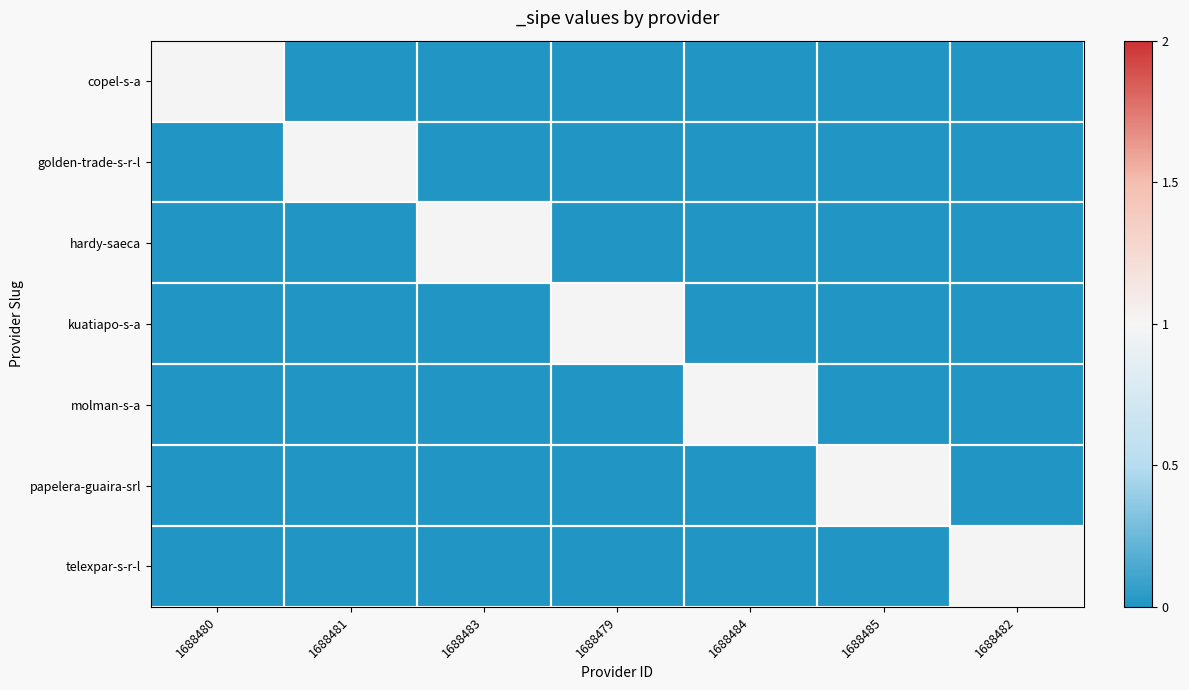

Reading left to right, what are all the values shown in this chart?

copel-s-a: 1688480=1	1688481=0	1688483=0	1688479=0	1688484=0	1688485=0	1688482=0
golden-trade-s-r-l: 1688480=0	1688481=1	1688483=0	1688479=0	1688484=0	1688485=0	1688482=0
hardy-saeca: 1688480=0	1688481=0	1688483=1	1688479=0	1688484=0	1688485=0	1688482=0
kuatiapo-s-a: 1688480=0	1688481=0	1688483=0	1688479=1	1688484=0	1688485=0	1688482=0
molman-s-a: 1688480=0	1688481=0	1688483=0	1688479=0	1688484=1	1688485=0	1688482=0
papelera-guaira-srl: 1688480=0	1688481=0	1688483=0	1688479=0	1688484=0	1688485=1	1688482=0
telexpar-s-r-l: 1688480=0	1688481=0	1688483=0	1688479=0	1688484=0	1688485=0	1688482=1